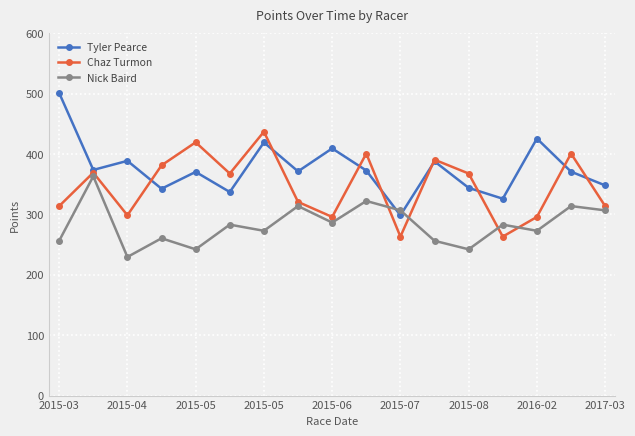

Which series has the largest total across all categories?

Tyler Pearce